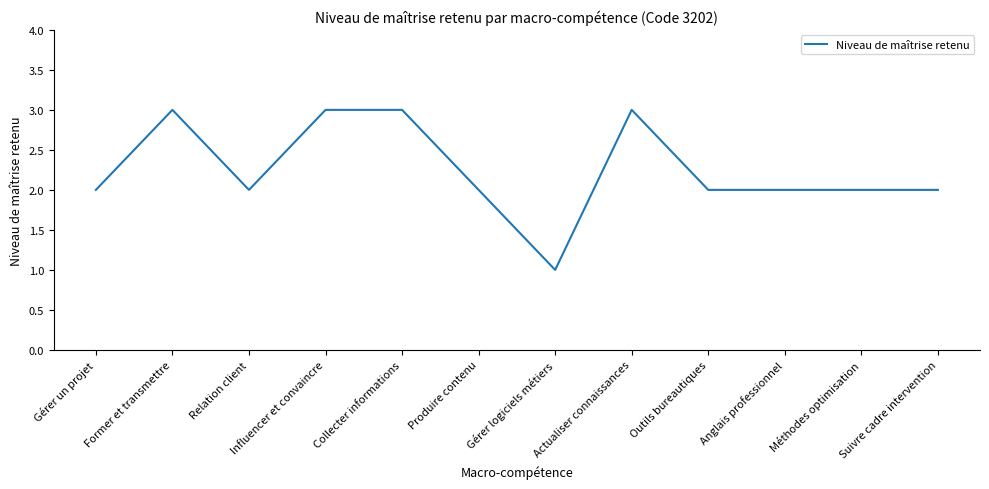

Where is the first local minimum?

Relation client